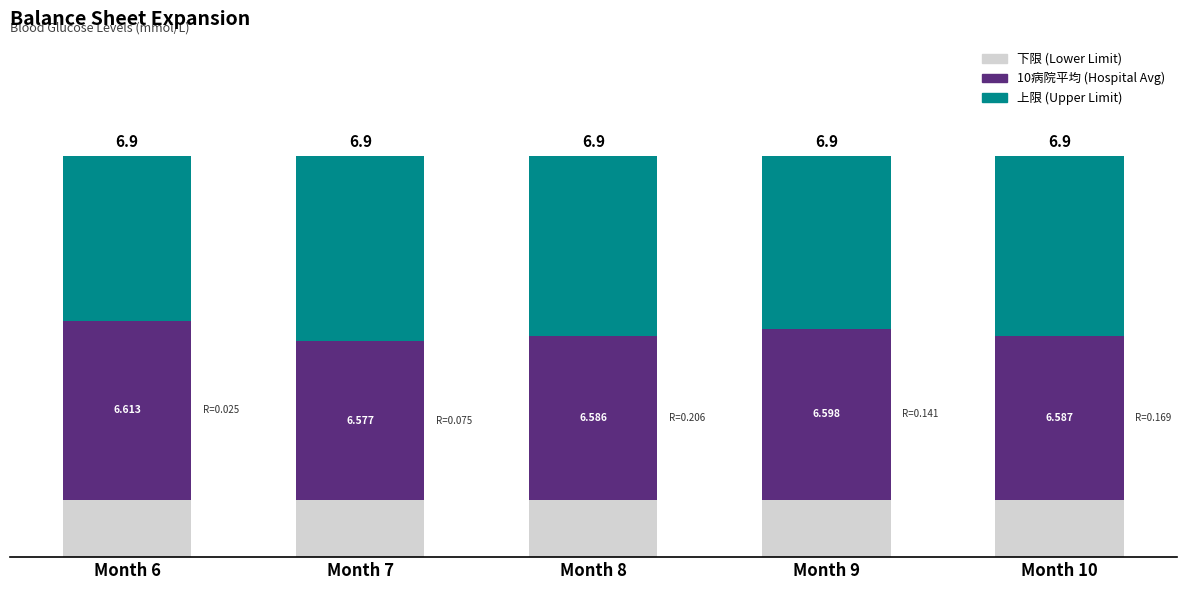

At which category does the chart reach its minimum across all series?

Month 7